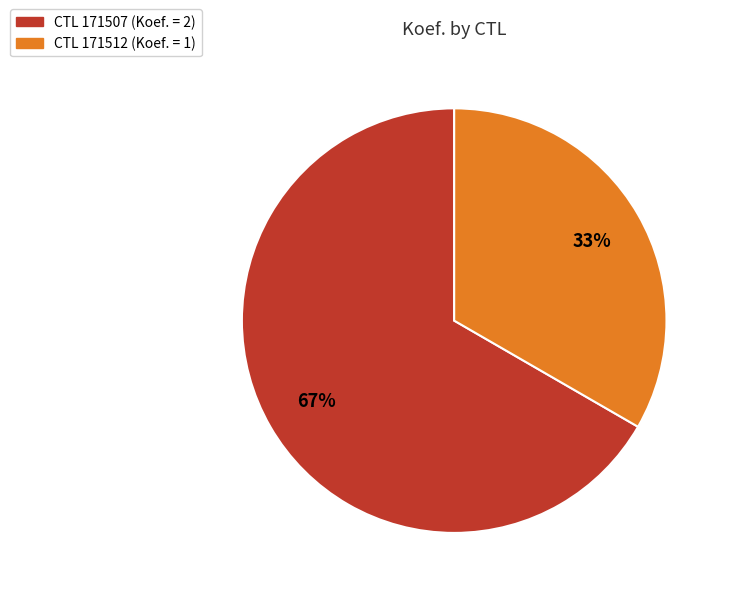

Is there any slice that represents more than half of the pie?

Yes